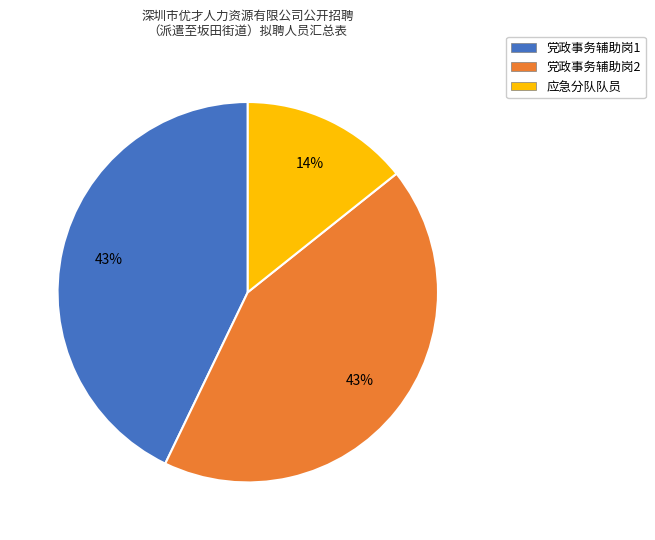

To the nearest percent, what is the difference between the largest and smallest slice percentages?

29%